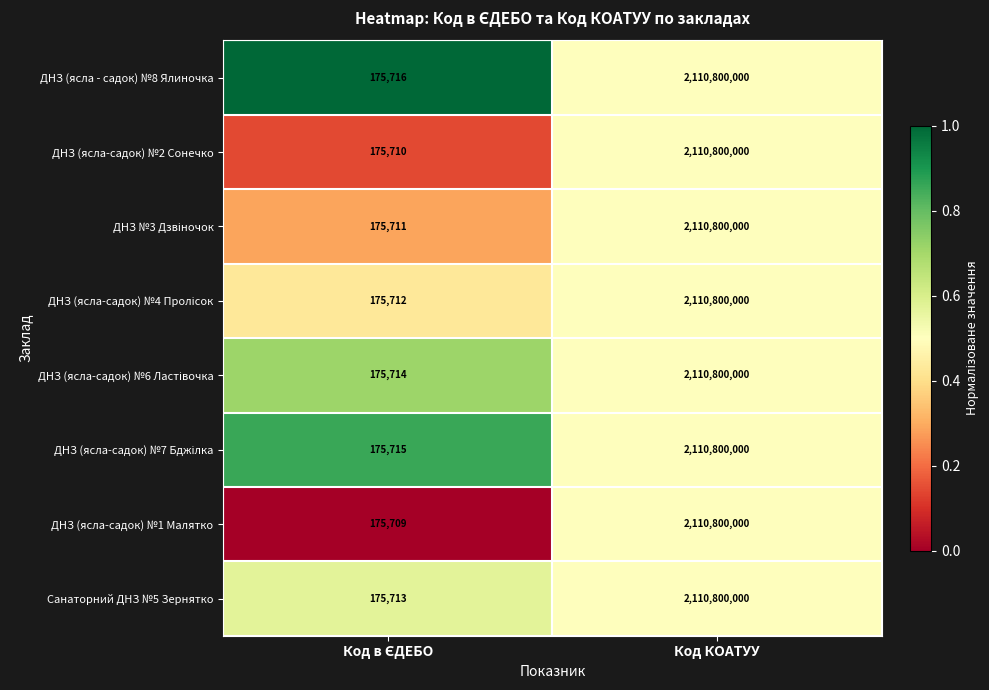

At which category is the sum across all series the highest?

Код КОАТУУ